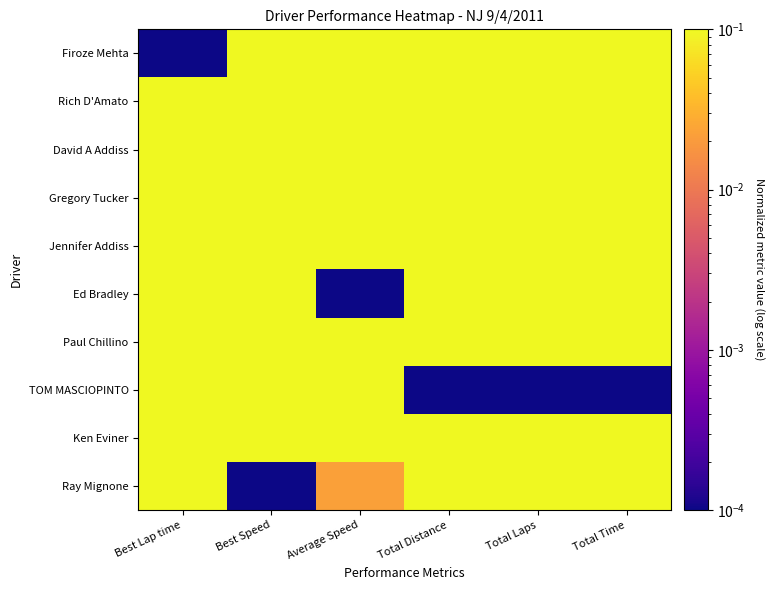

How many categories are shown in the chart?

6